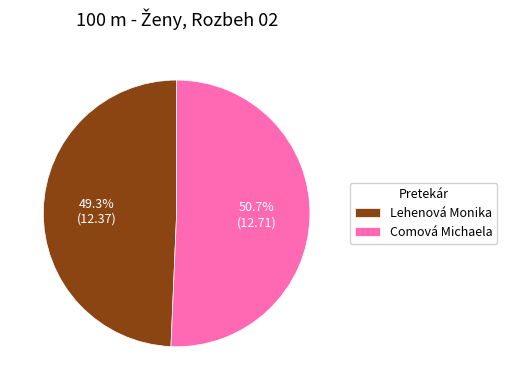

What percentage is the Lehenová Monika slice, to the nearest percent?

49%